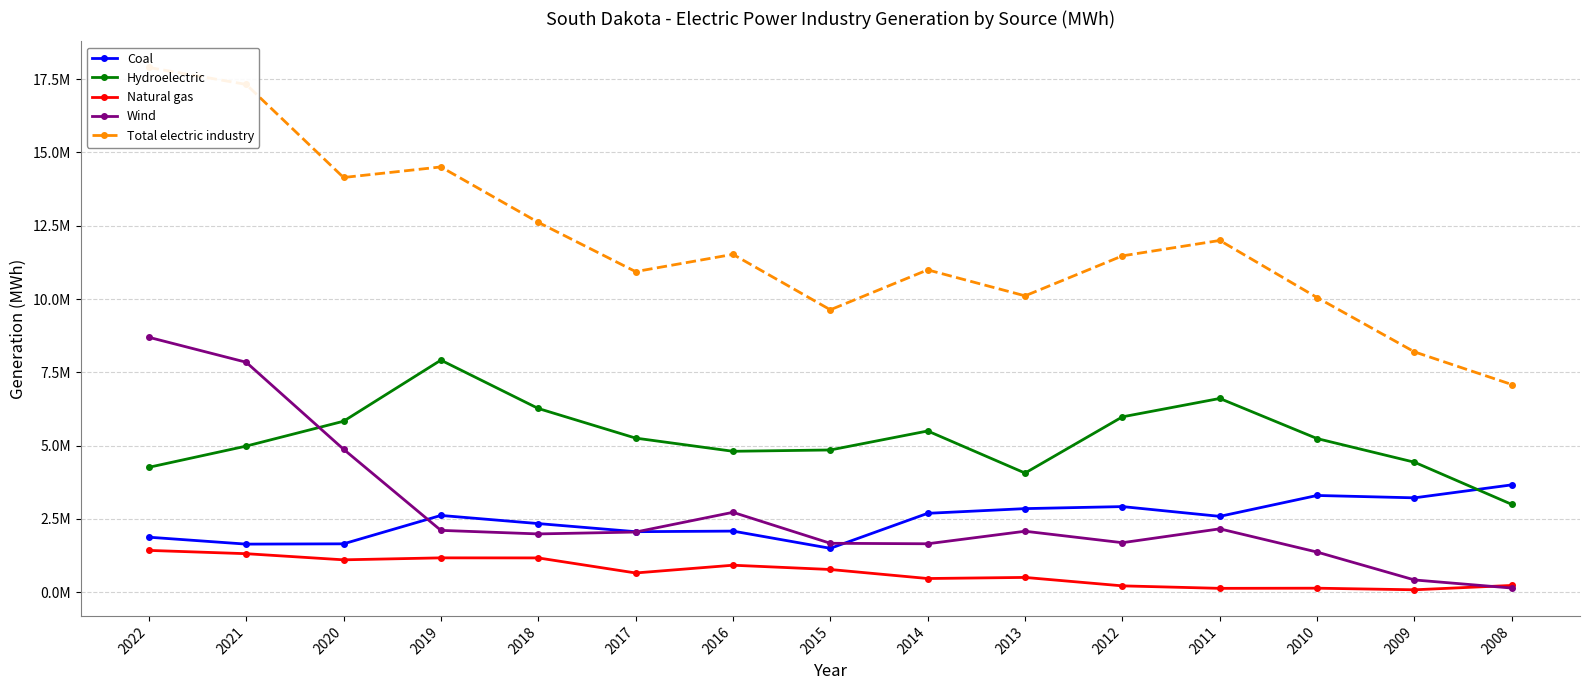

How many times do Coal and Hydroelectric cross each other?

1